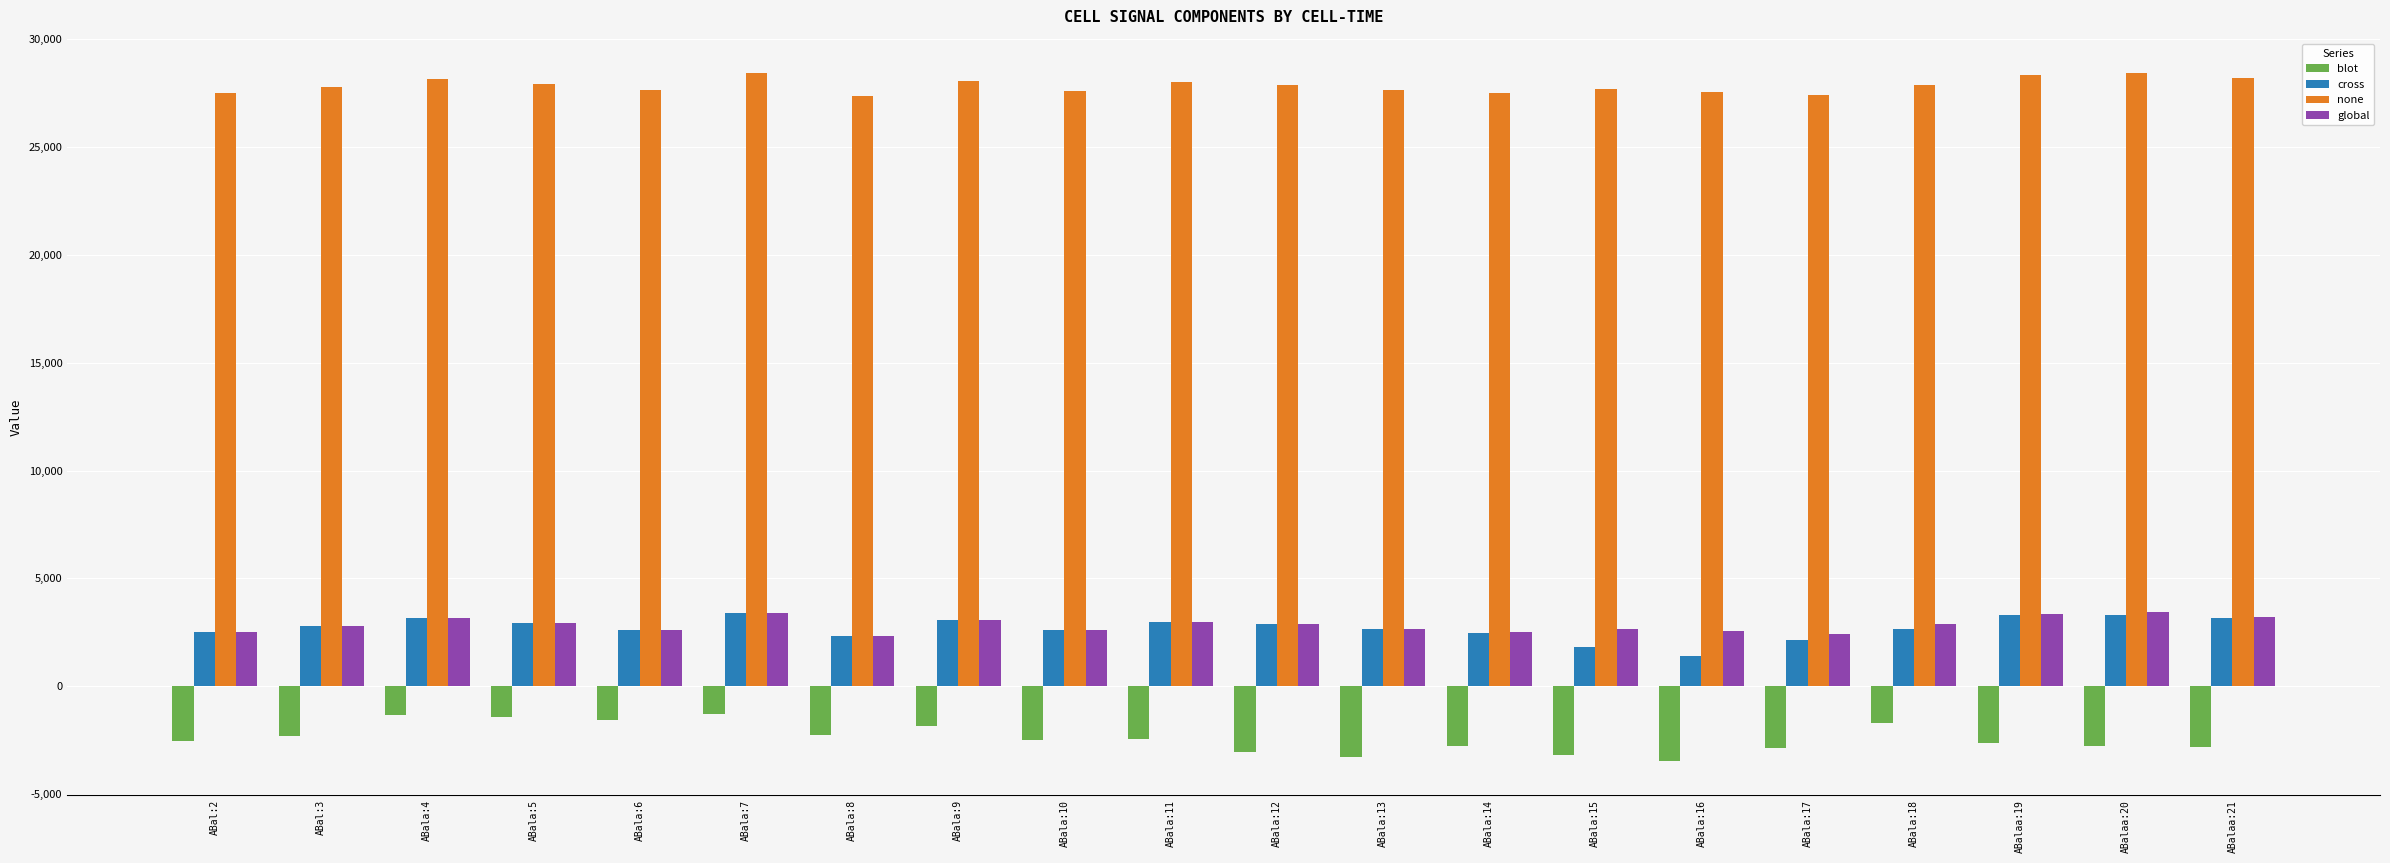

What is the sum of the none values at ABala:8 and ABala:18?

55217